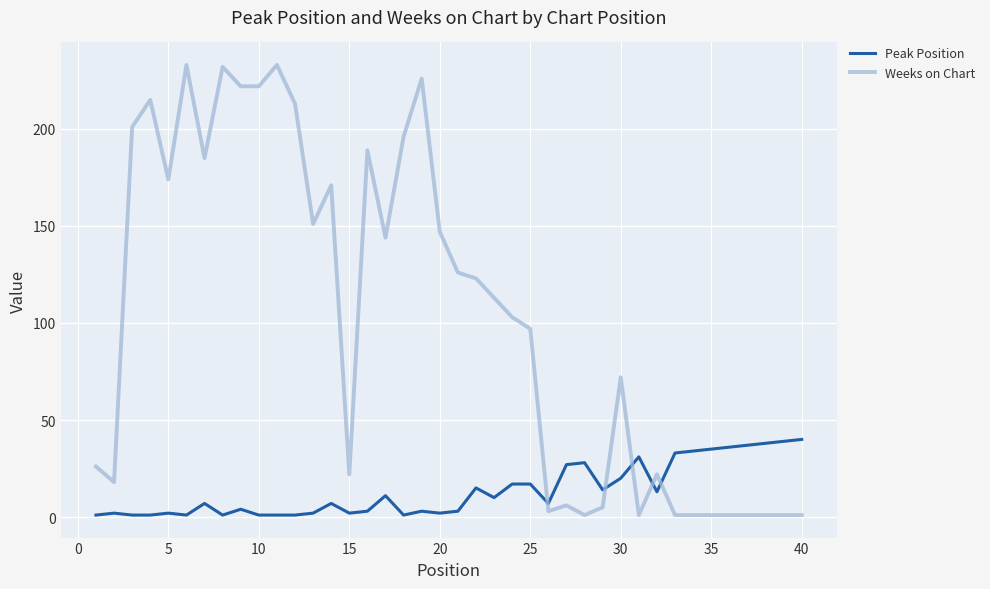

True or false: Weeks on Chart and Peak Position cross at least once.

True